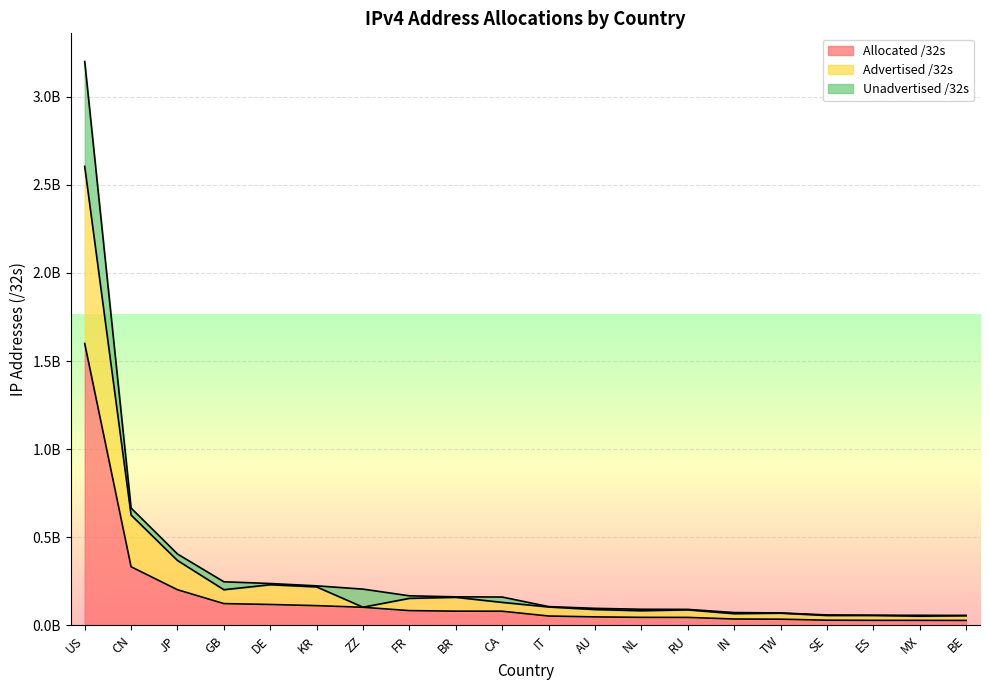

Where is Allocated /32s nearest to the value 814034752?

CN